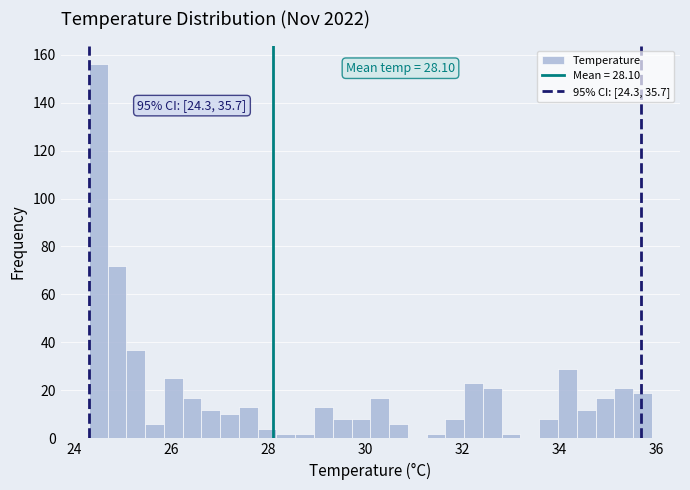

Read against the x-axis, roughly where is the centre of the tallest bar?

24.4